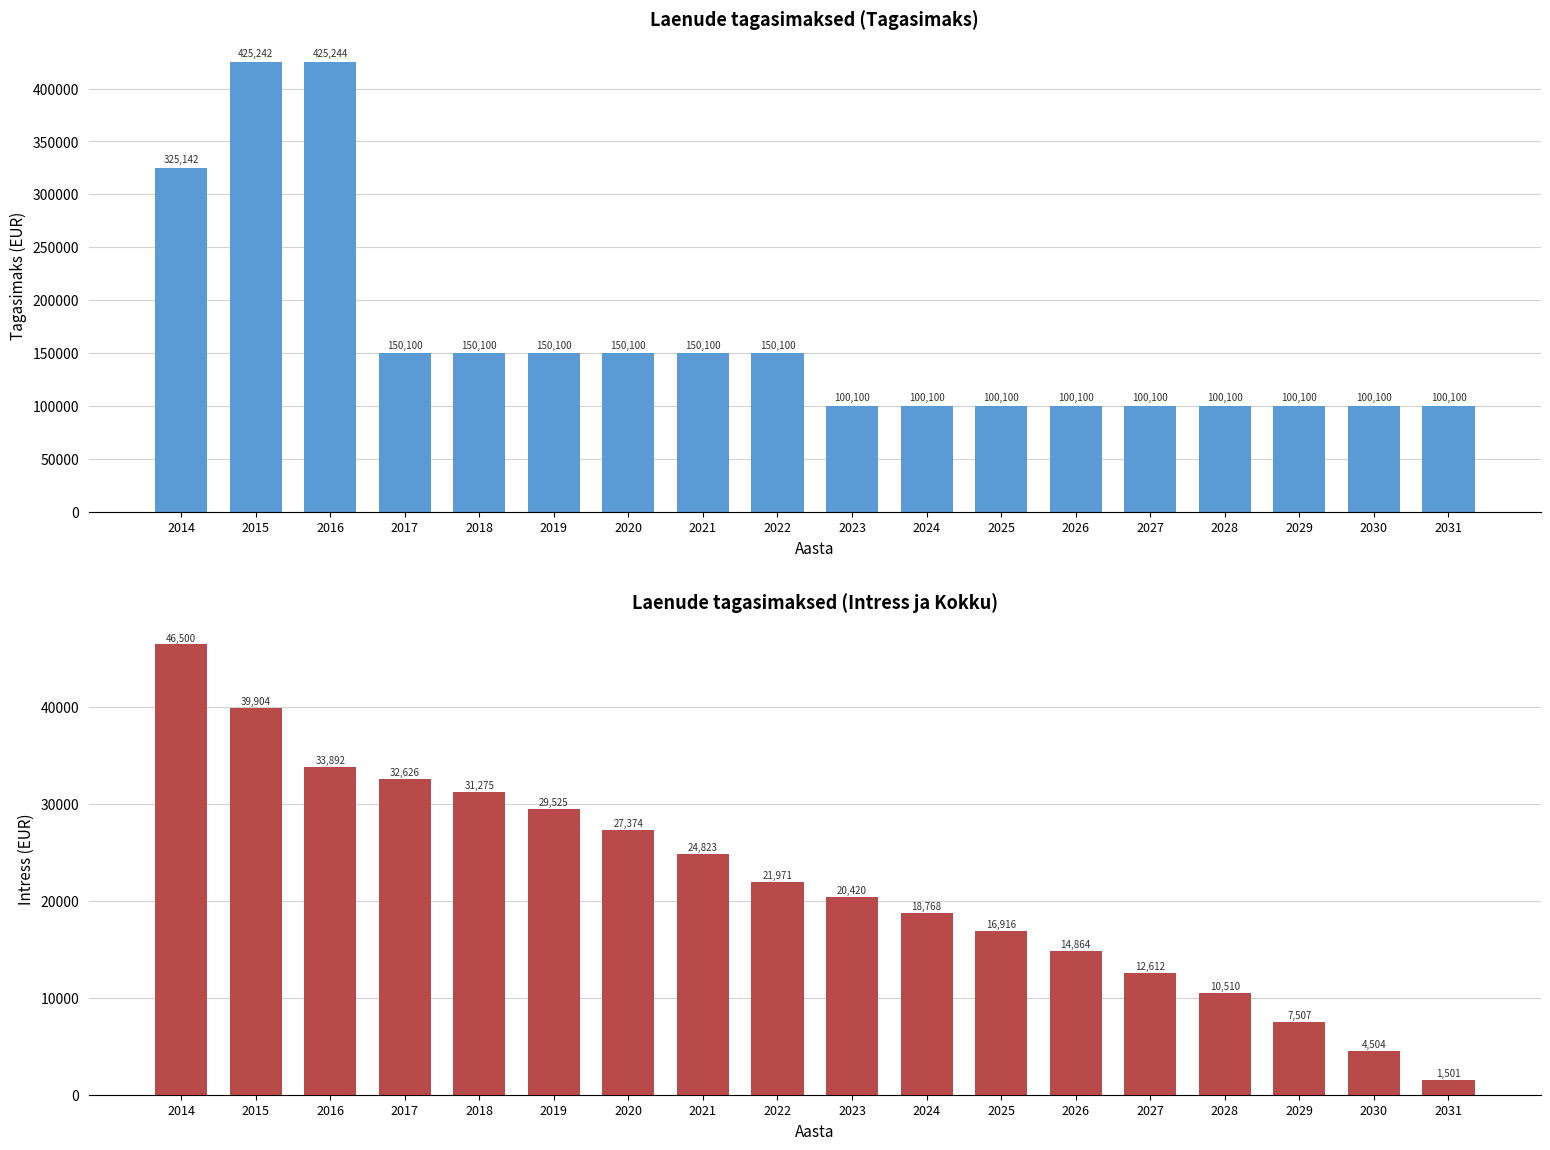

What are all the series names shown in the legend?

Tagasimaks, Intress